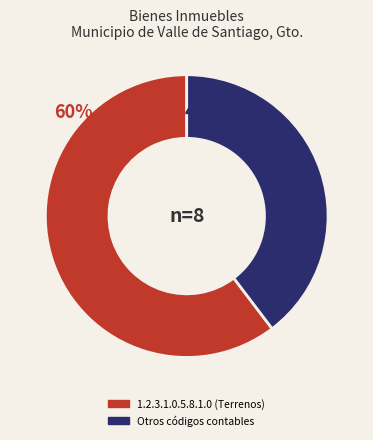

Is there any slice that represents more than half of the pie?

Yes